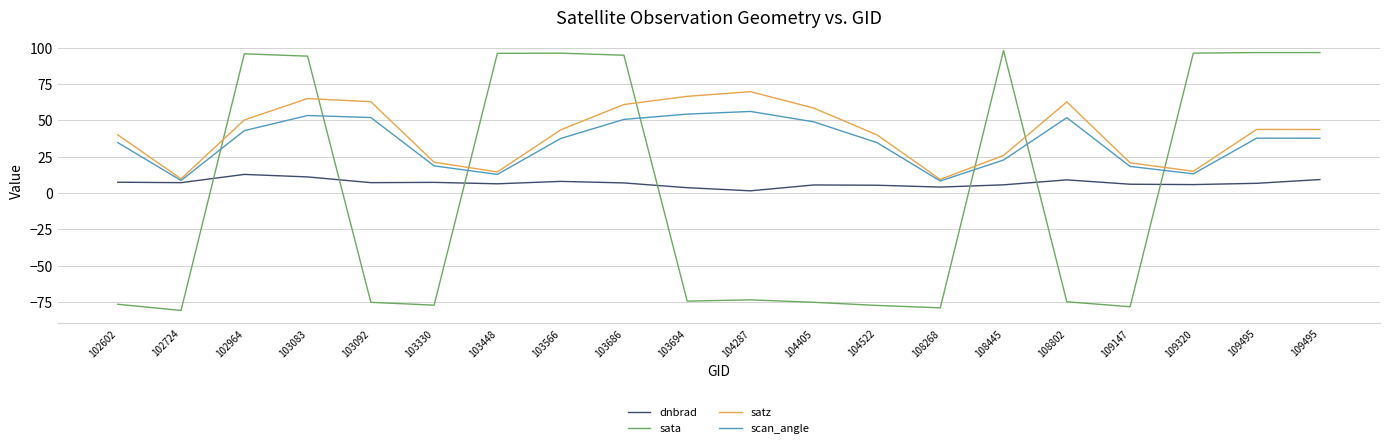

How many lines are shown in the chart?

4